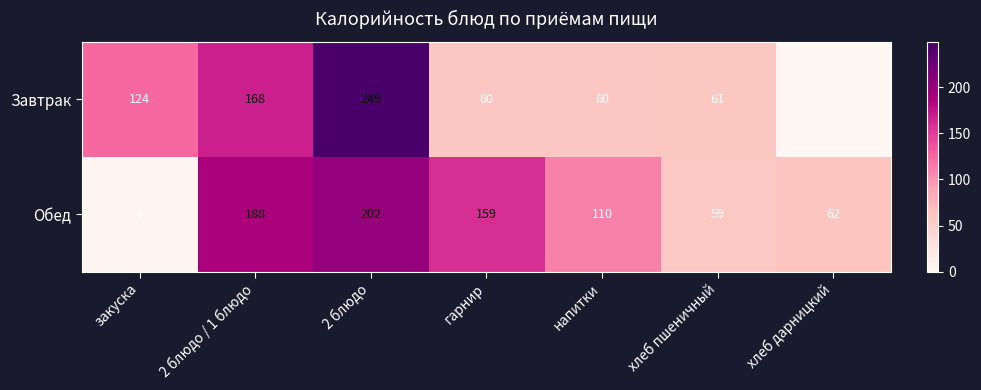

Read the Обед value at гарнир, to the nearest 50.

150